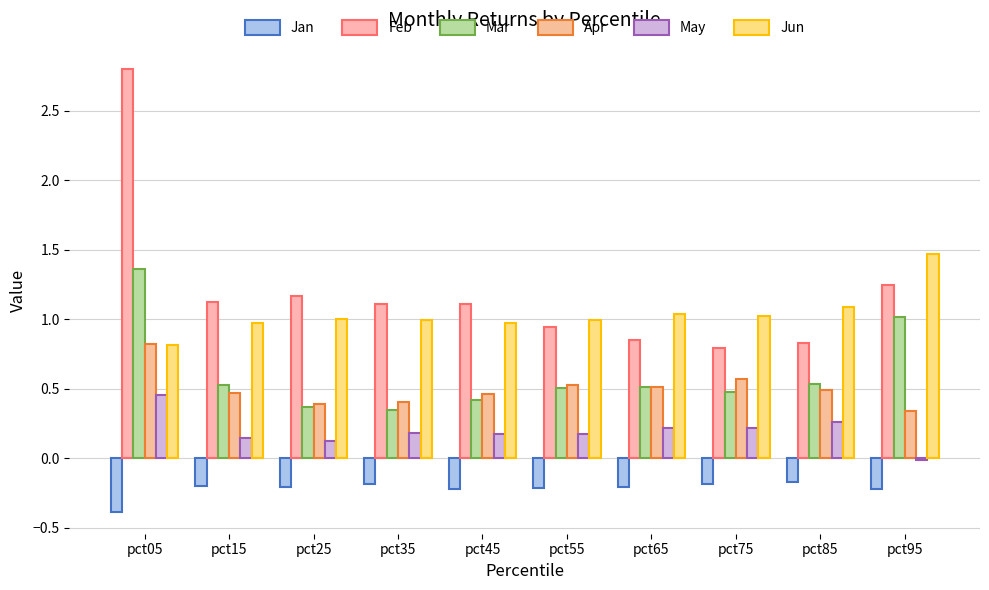

Are the bars horizontal?

No